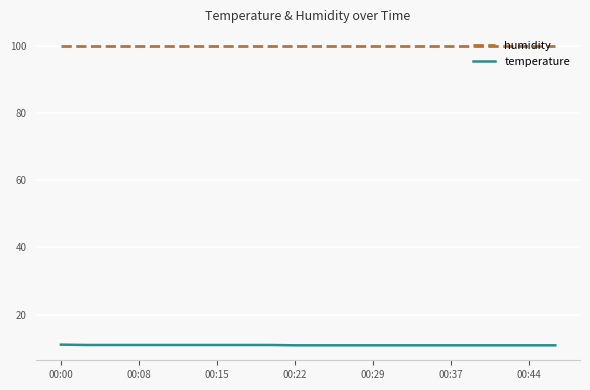

What is the smallest value displayed?

10.9